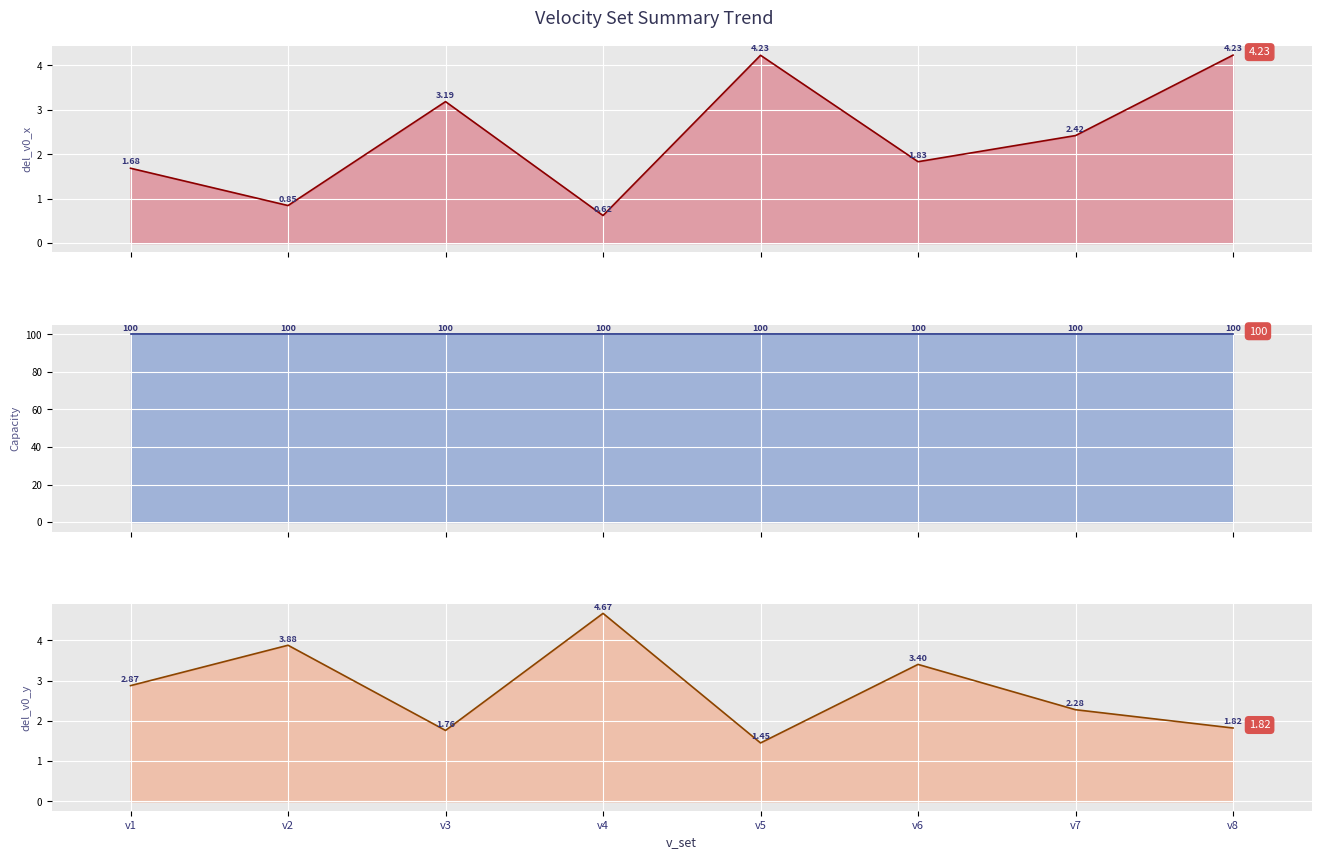

What is the greatest value displayed?

100.0